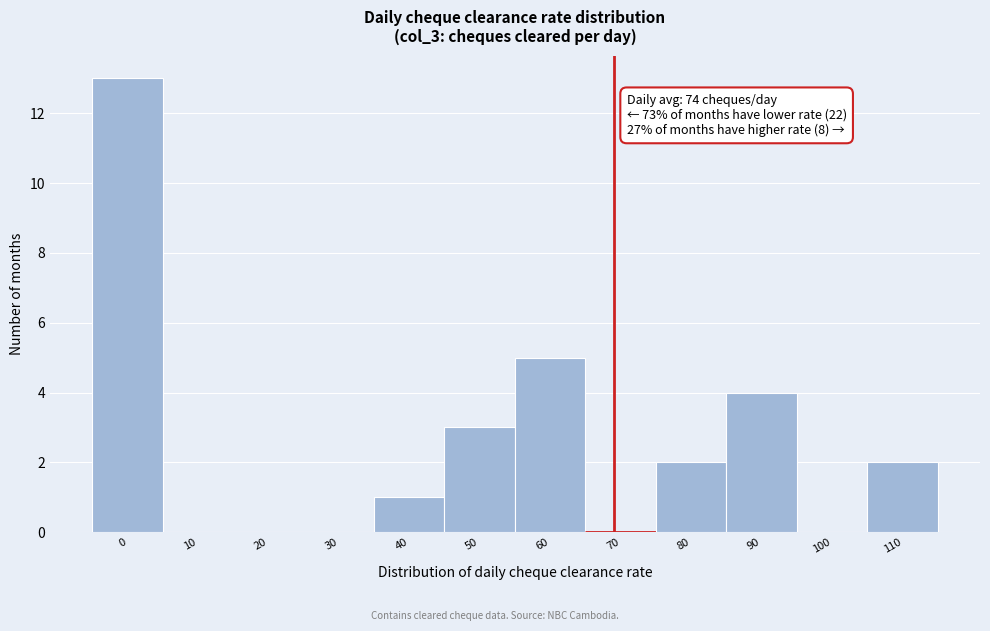

Reading left to right, what are all the values shown in this chart?

0=13	10=0	20=0	30=0	40=1	50=3	60=5	70=0	80=2	90=4	100=0	110=2